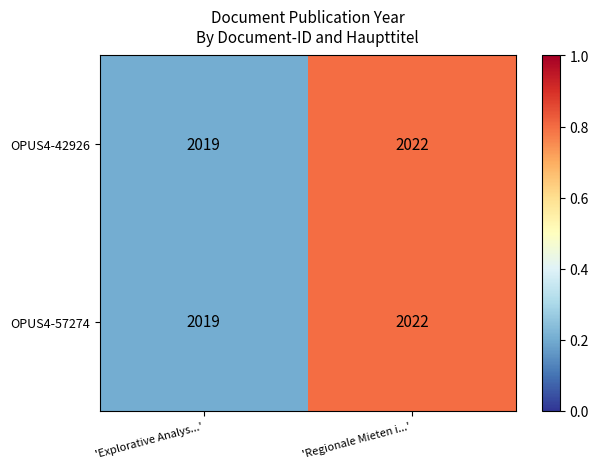

What is the difference between the maximum and minimum values in the OPUS4-57274 series?

3